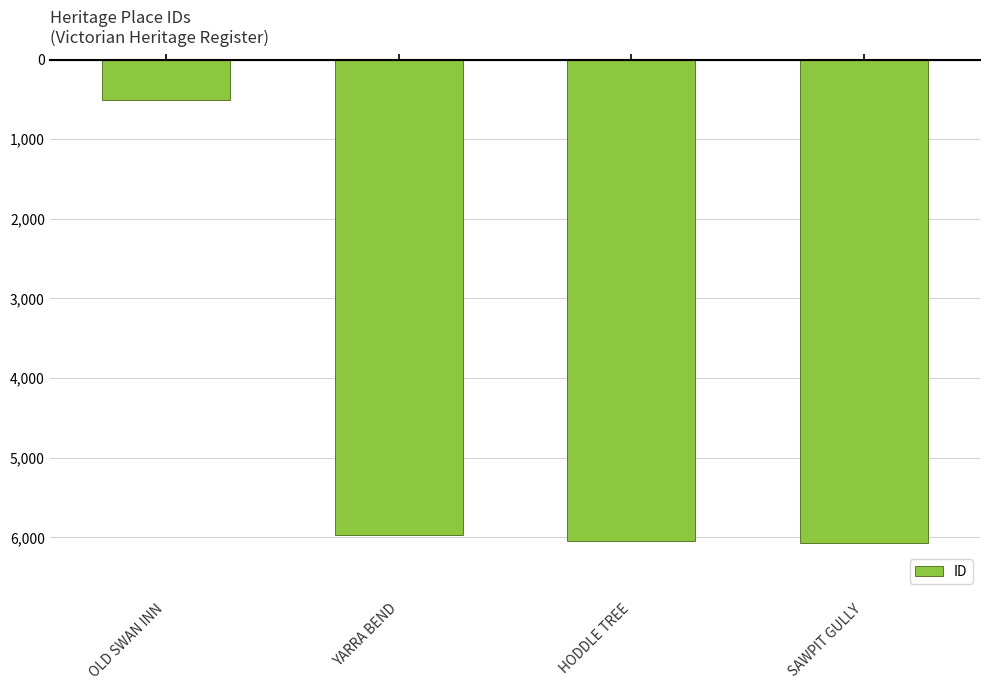

What is the difference between the maximum and minimum values?

5558